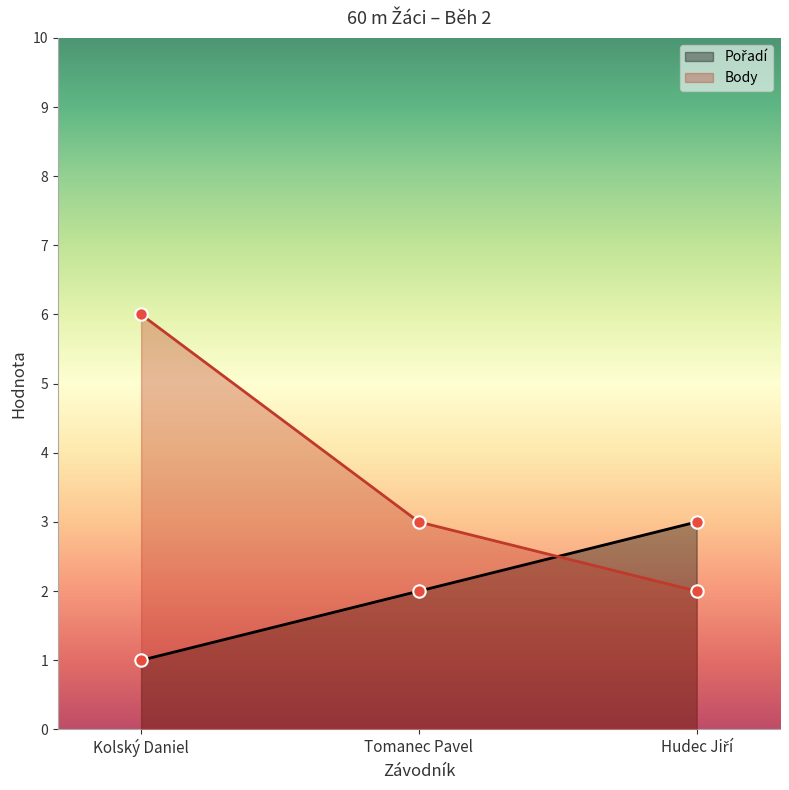

What is the total value across all series at Tomanec Pavel?

5